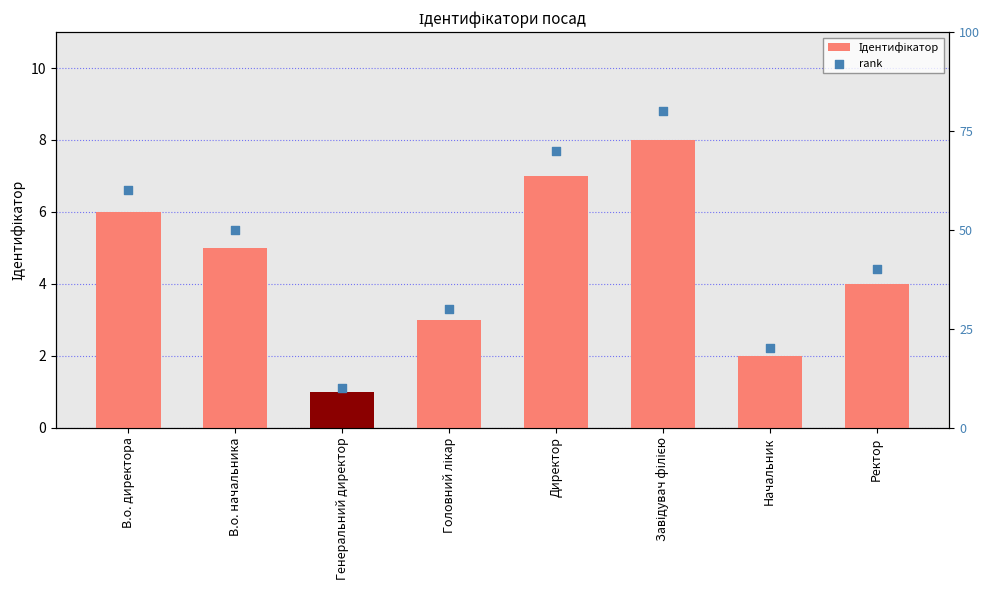

At how many categories does at least one series exceed 25?

6